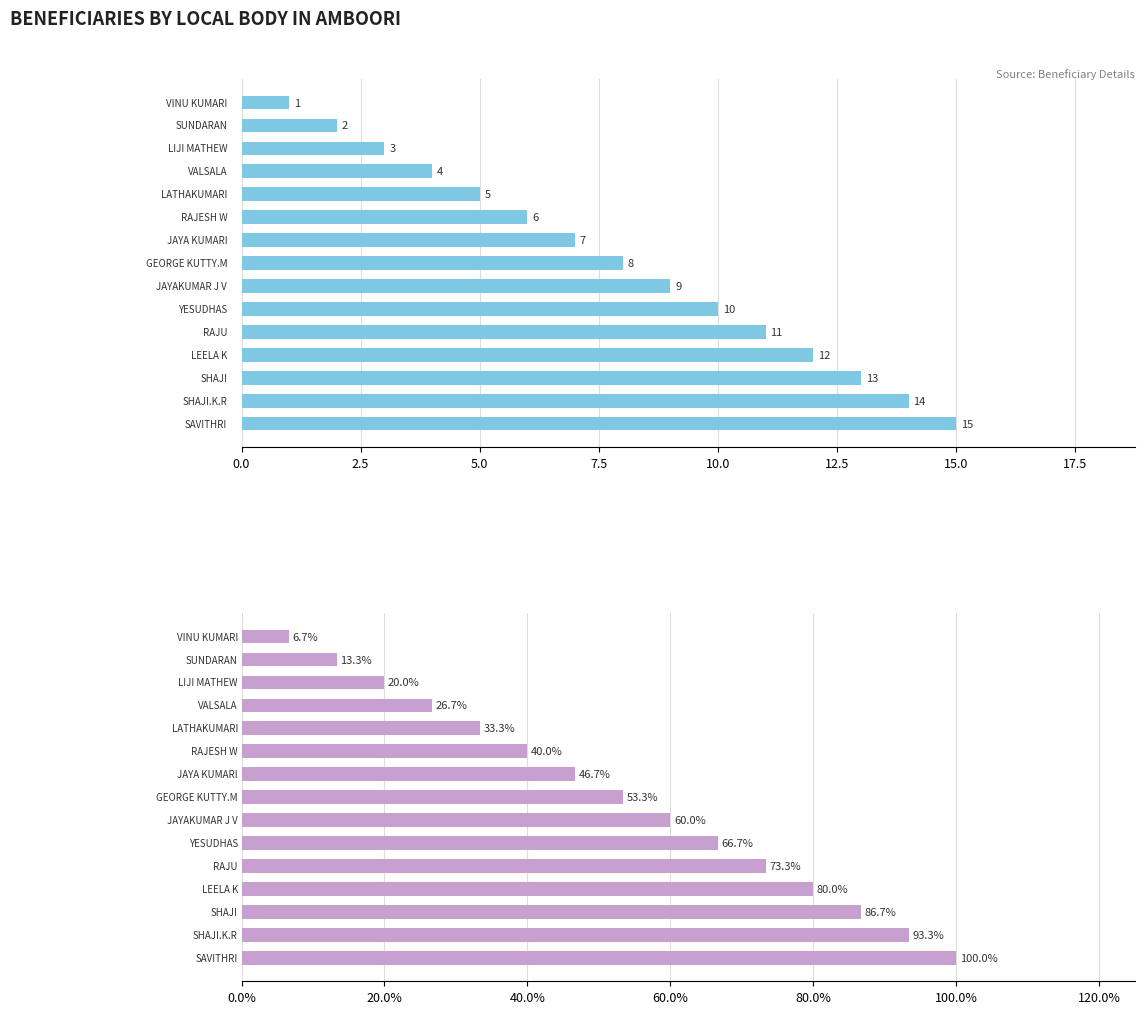

What position from the left is 12?

13